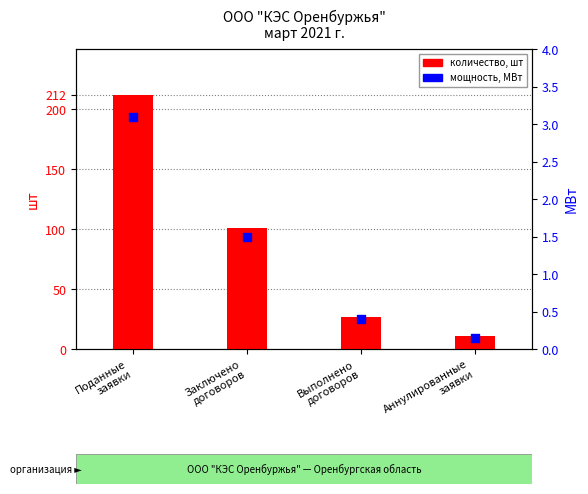

Which series contains the highest Y value?

количество, шт